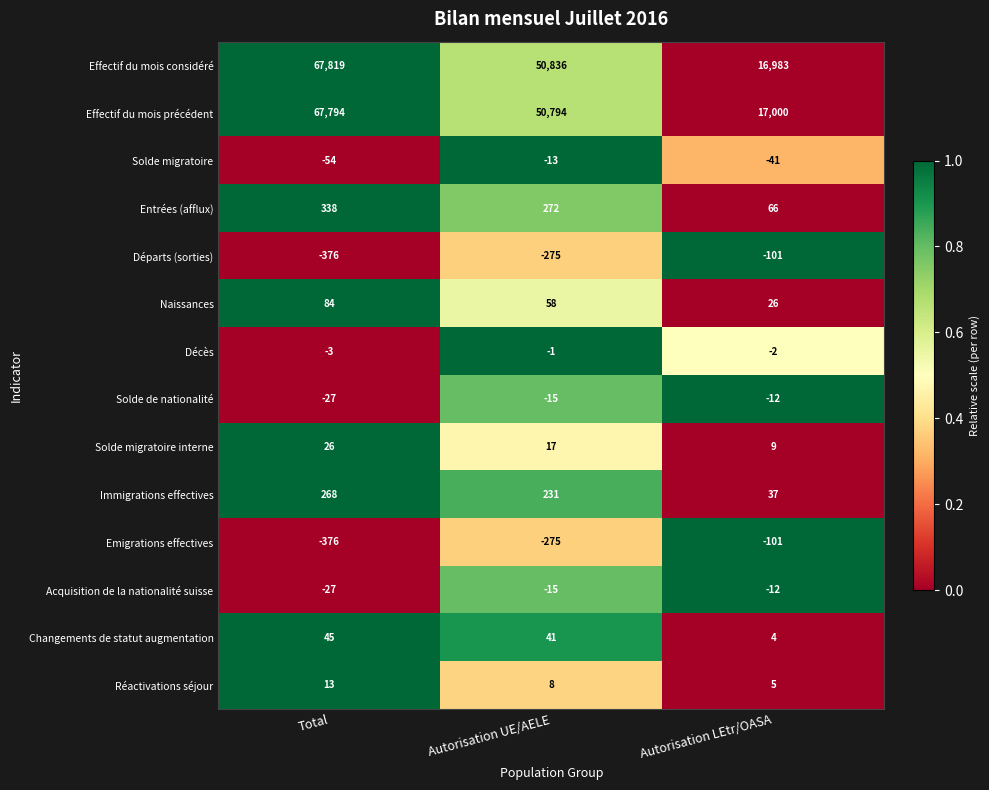

Which category has the lowest value across all series?

Total